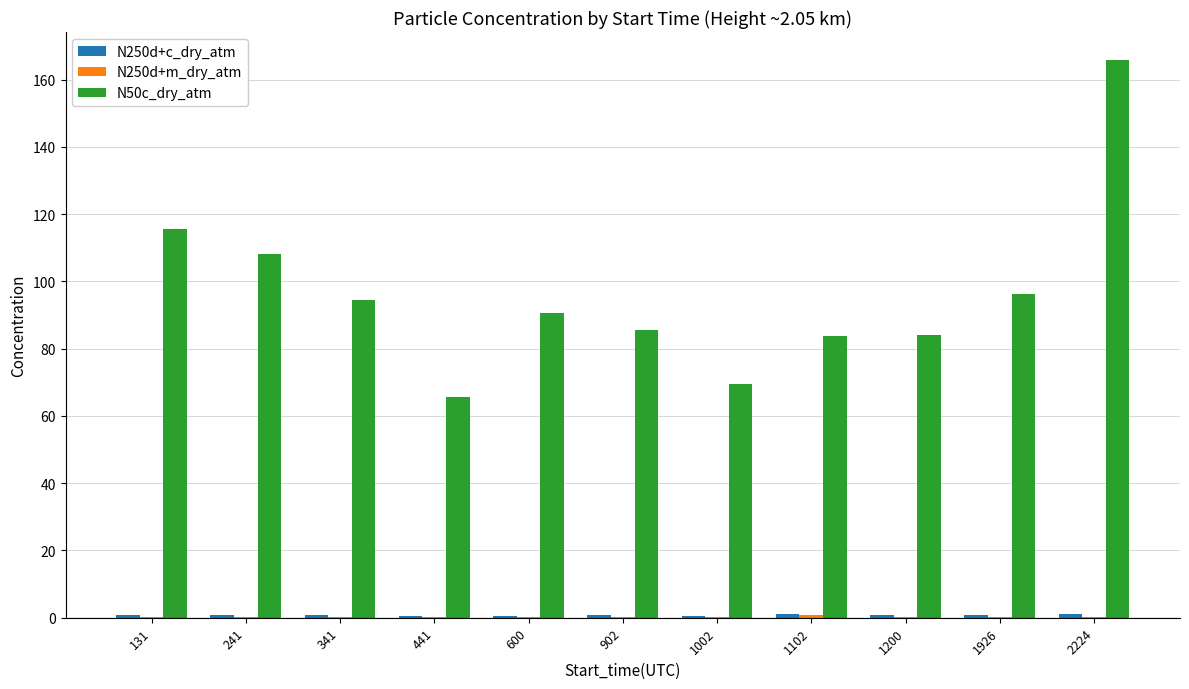

At which category is the sum across all series the highest?

2224